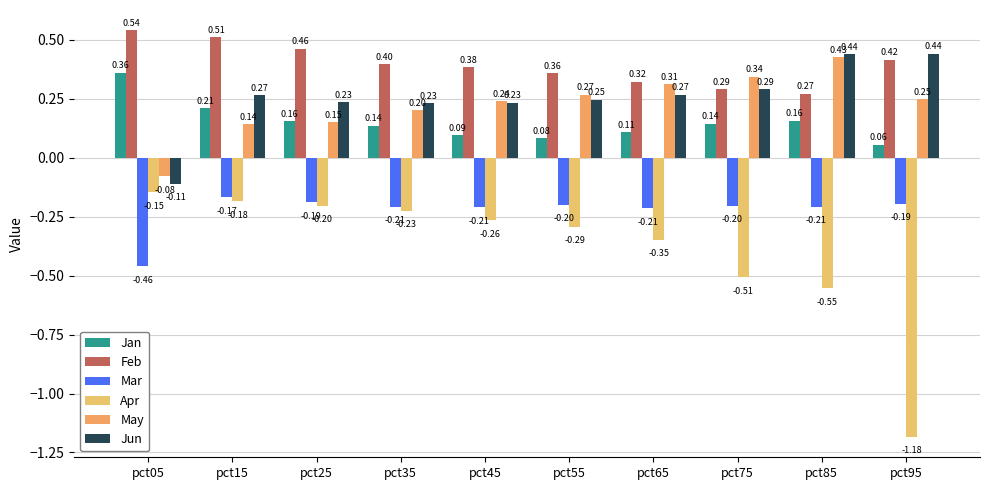

At which category is the sum across all series the highest?

pct15